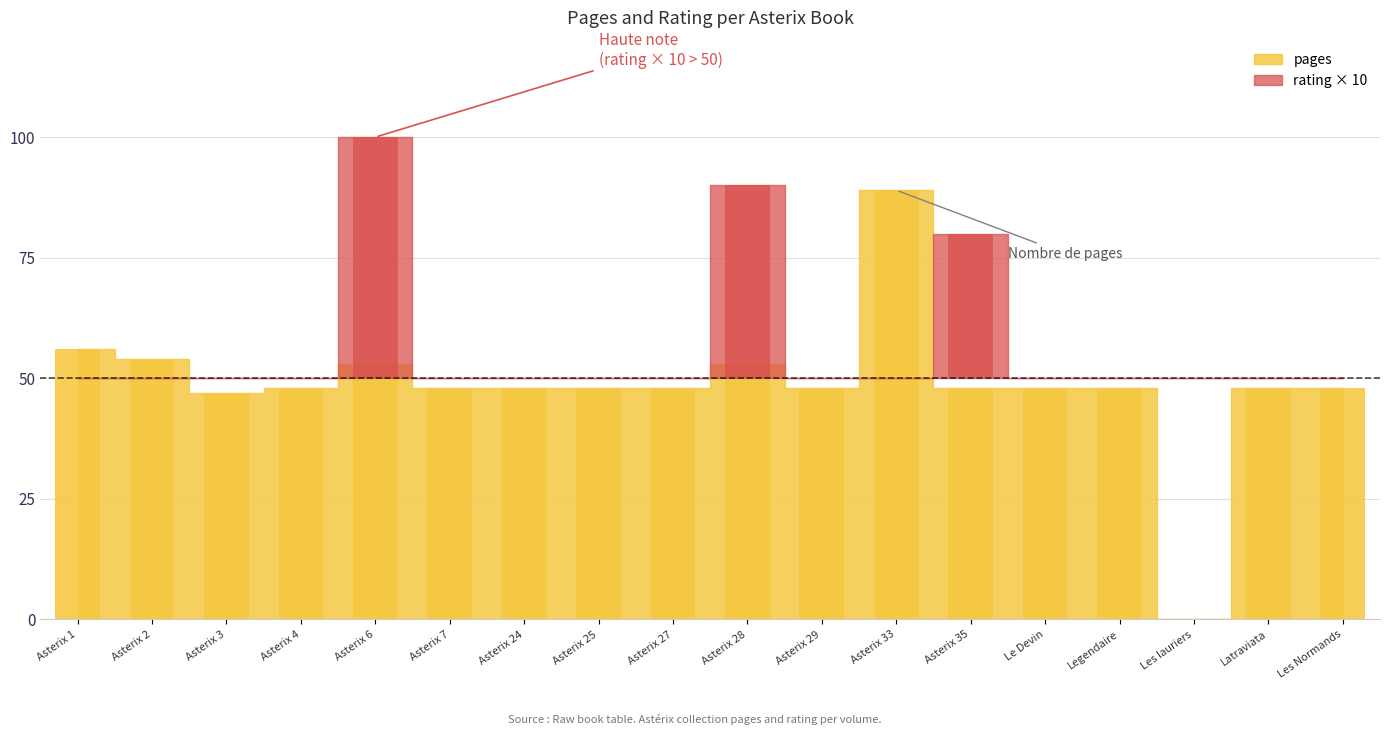

Which series has the largest range (max minus min)?

pages